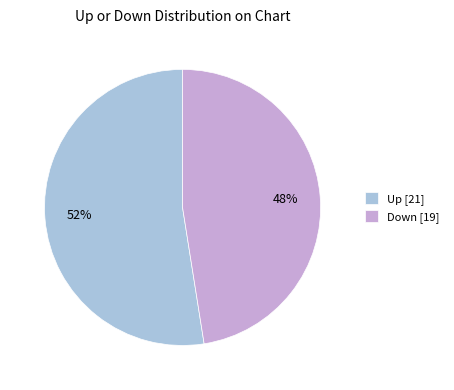

Do Up [21] and Down [19] together represent more than half of the pie?

Yes